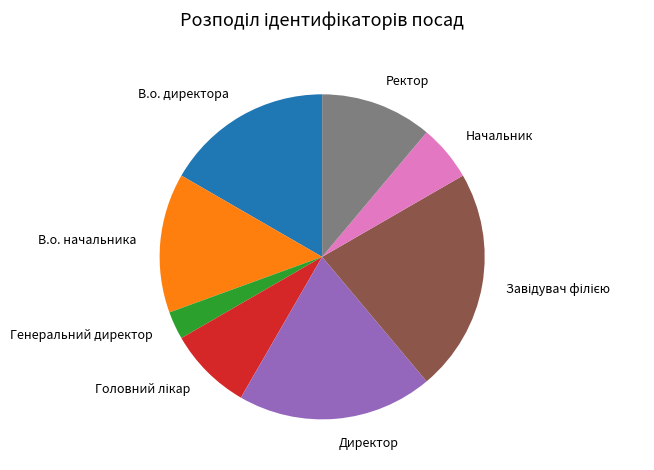

Count the number of slices in the pie.

8